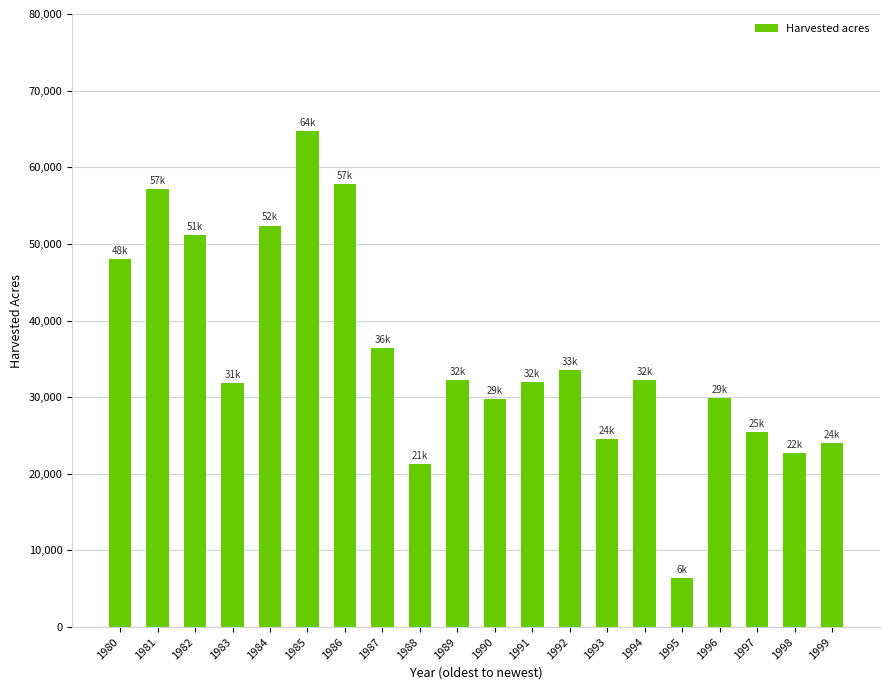

At which category does the chart reach its minimum across all series?

1995